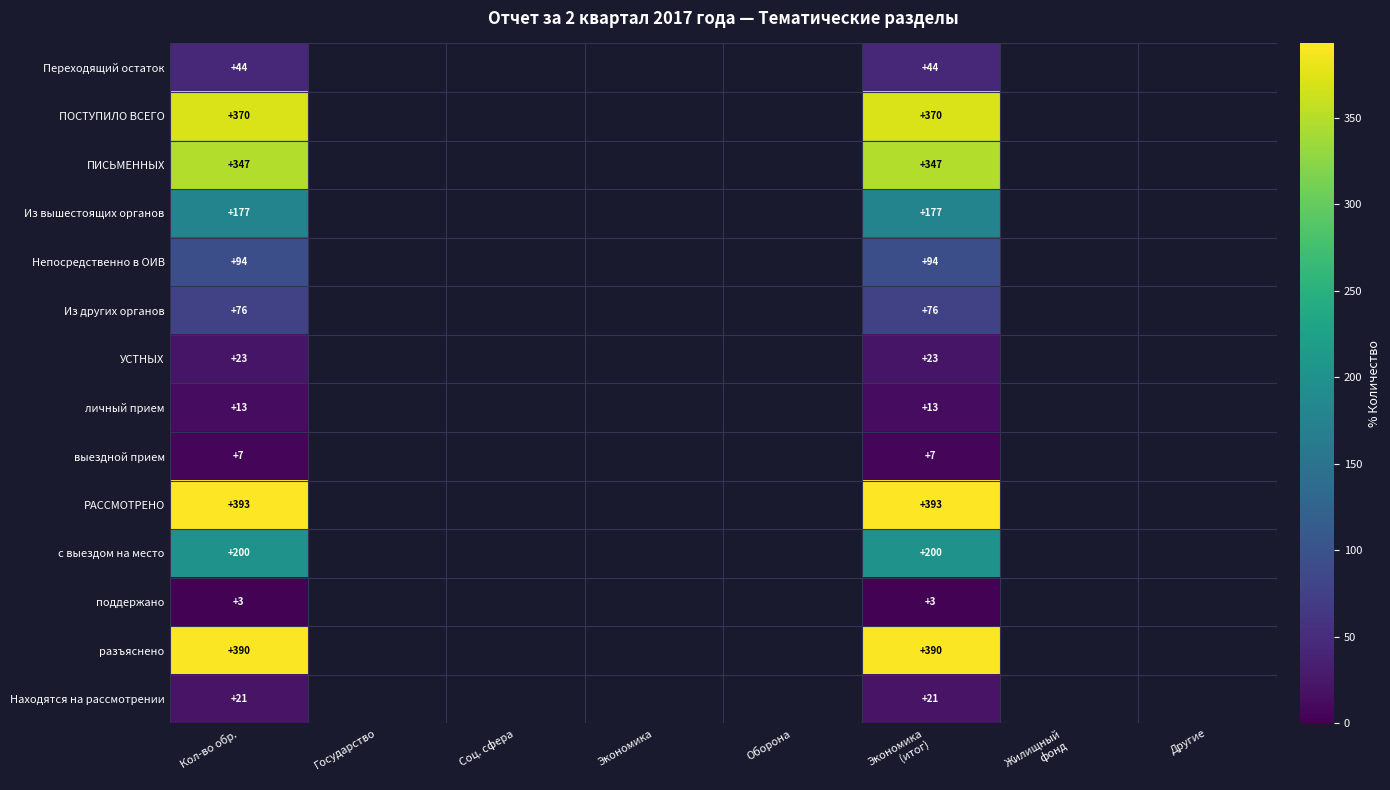

At Кол-во обр., list the series in order from smallest to largest.

поддержано, выездной прием, личный прием, Находятся на рассмотрении, УСТНЫХ, Переходящий остаток, Из других органов, Непосредственно в ОИВ, Из вышестоящих органов, с выездом на место, ПИСЬМЕННЫХ, ПОСТУПИЛО ВСЕГО, разъяснено, РАССМОТРЕНО